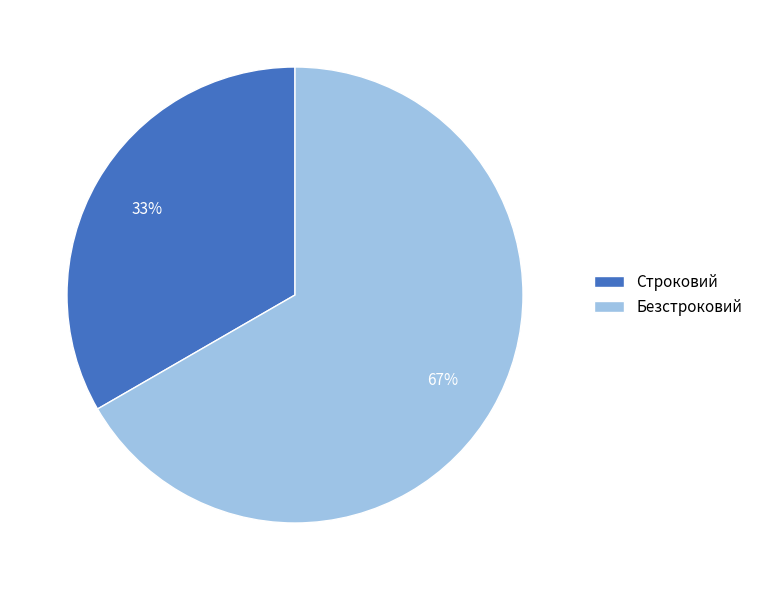

Which slice is the largest?

Безстроковий